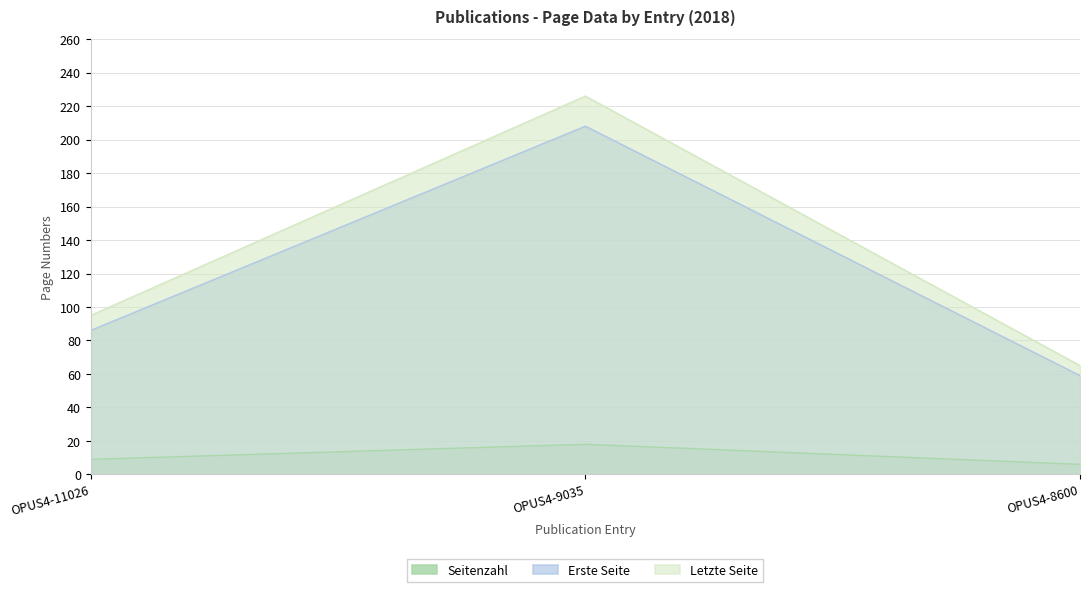

Count the number of categories in the chart.

3